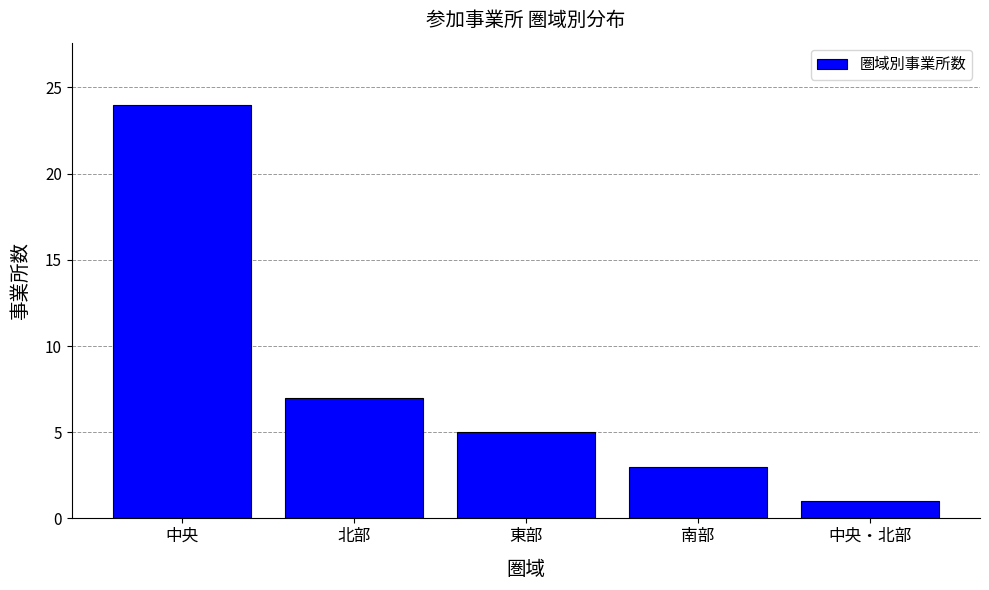

Reading left to right, what are all the values shown in this chart?

24	7	5	3	1